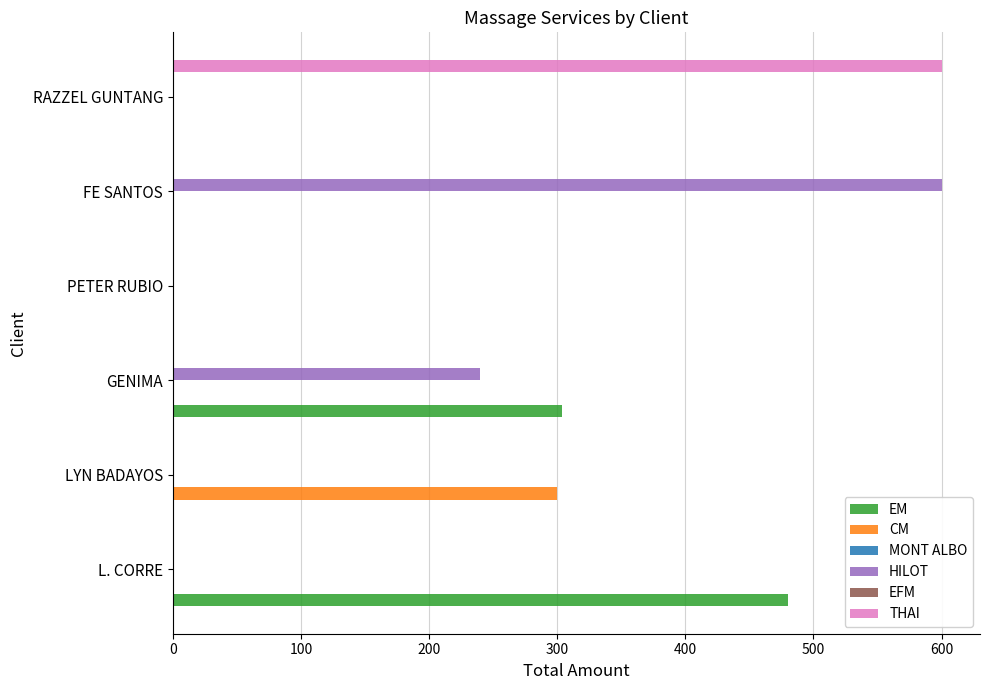

How many bars are there in each group?

6